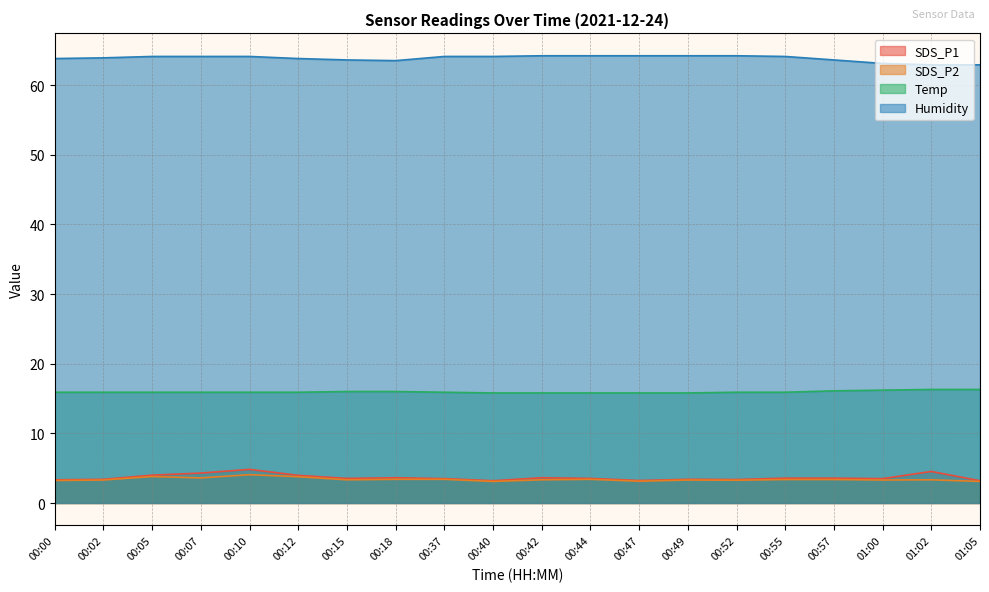

What is the approximate value of SDS_P1 at 00:57?

3.6